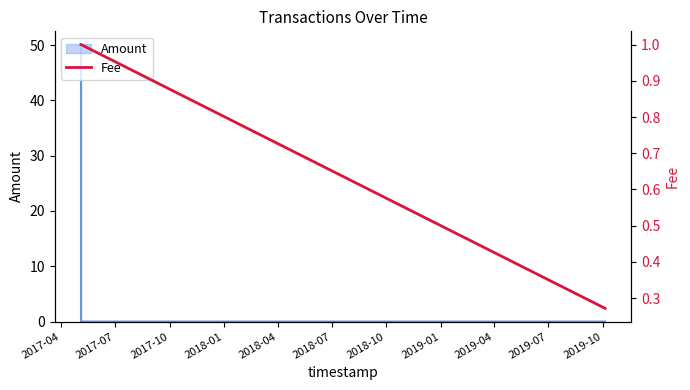

What is the highest value of the Amount series?

50.0